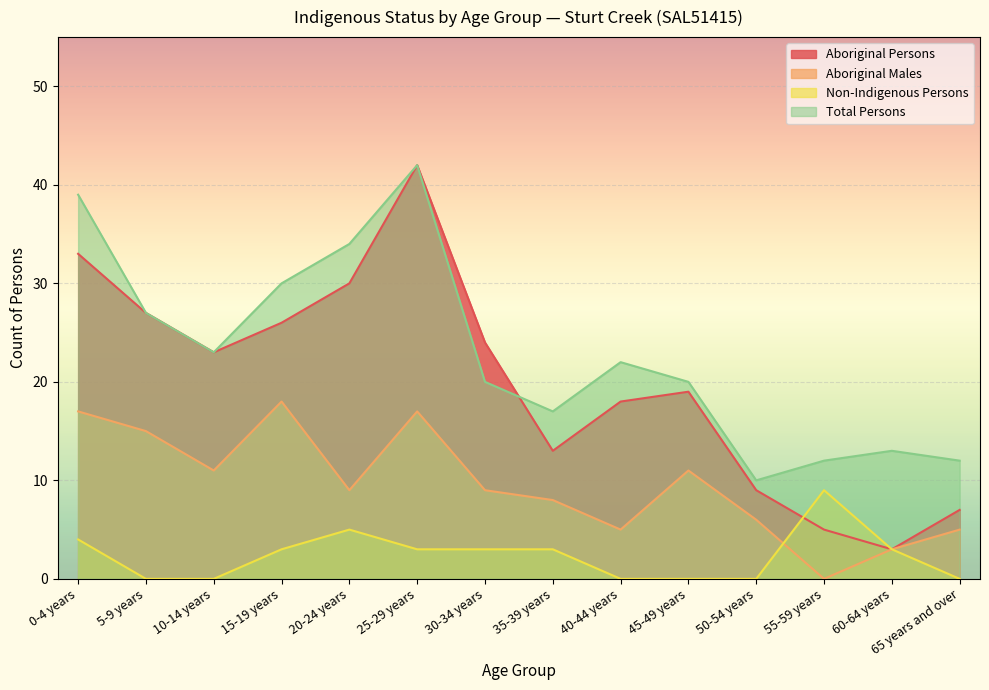

Which category has the highest value across all series?

25-29 years